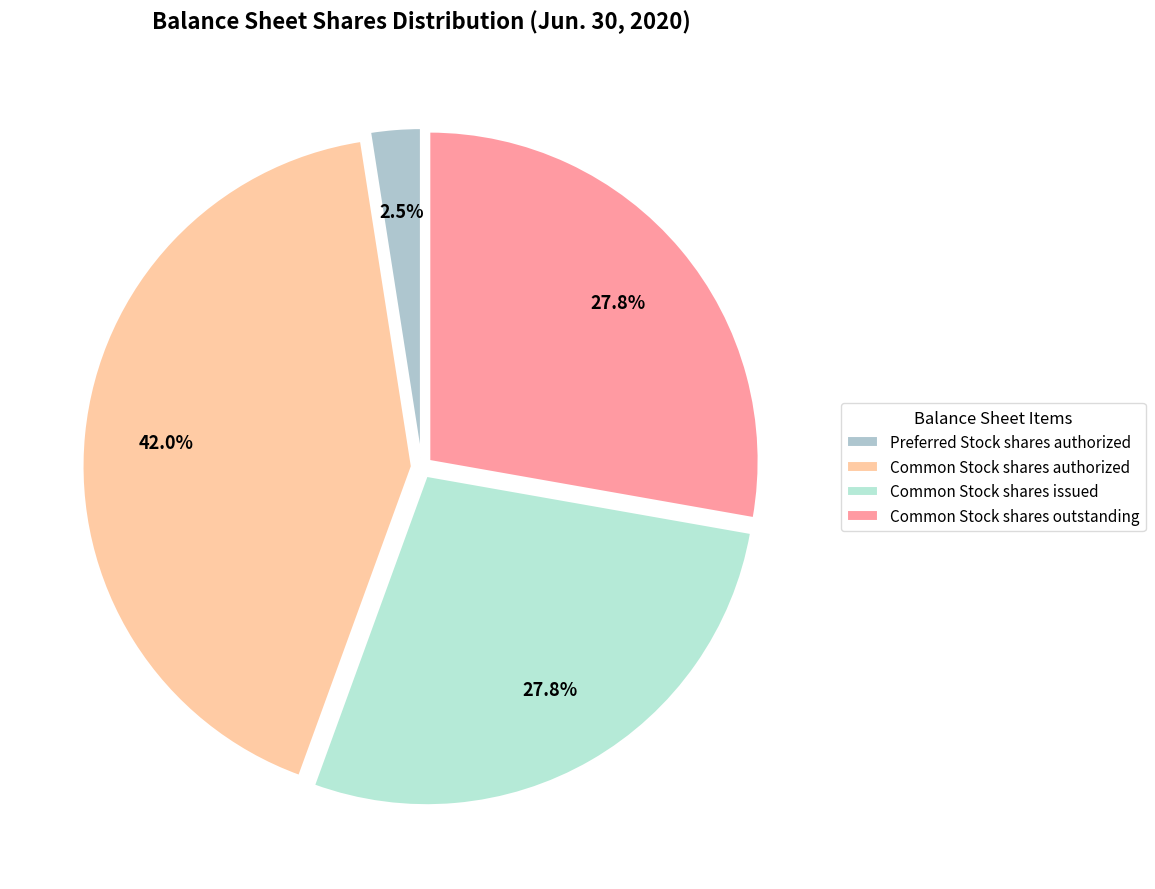

How many segments does this pie chart have?

4